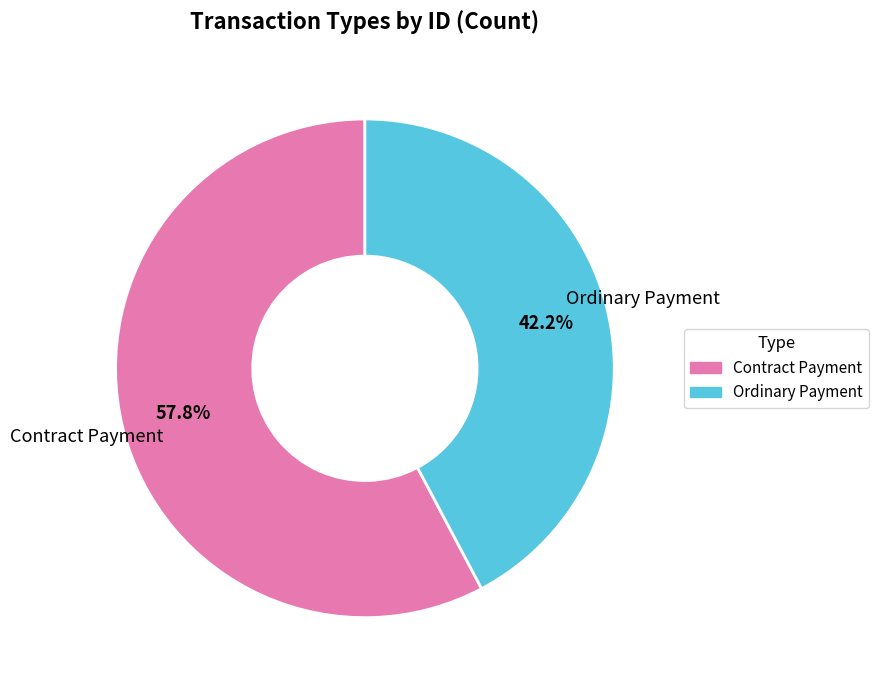

What is the smallest slice in the pie chart?

Ordinary Payment